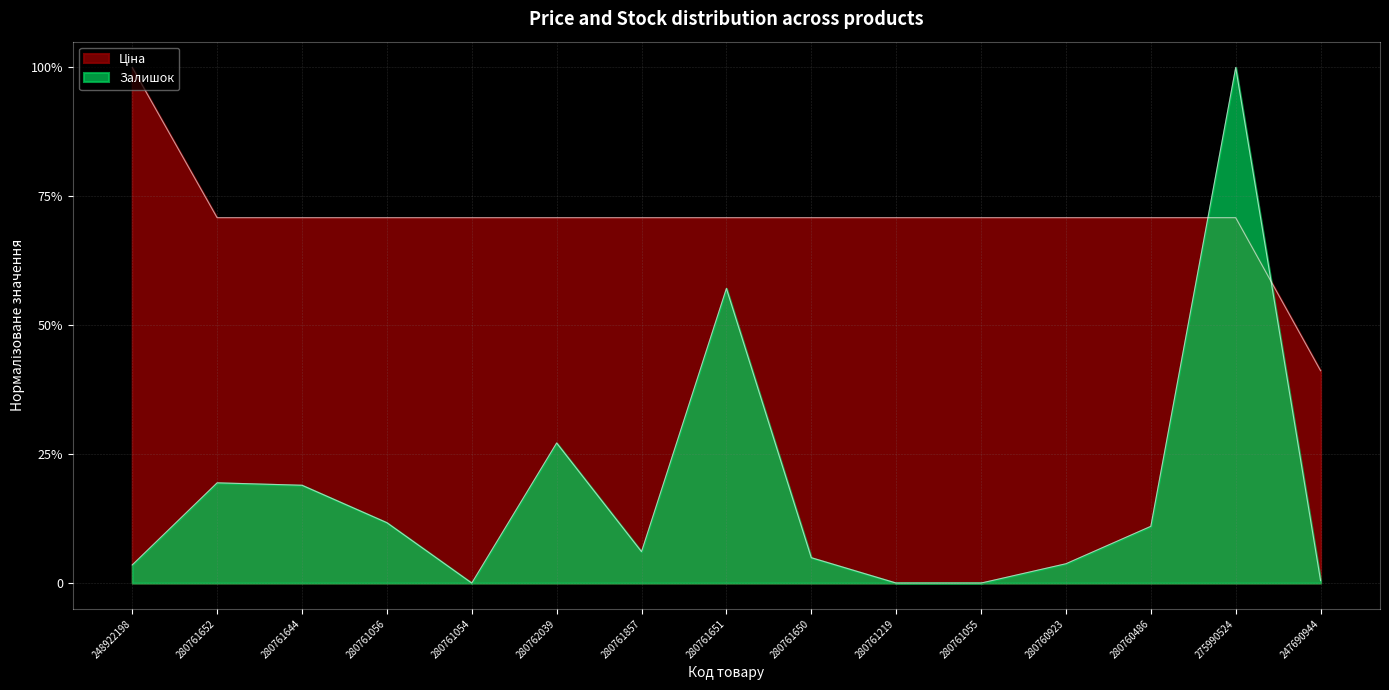

What is the difference between the second highest and second lowest values in the Залишок series?

0.6